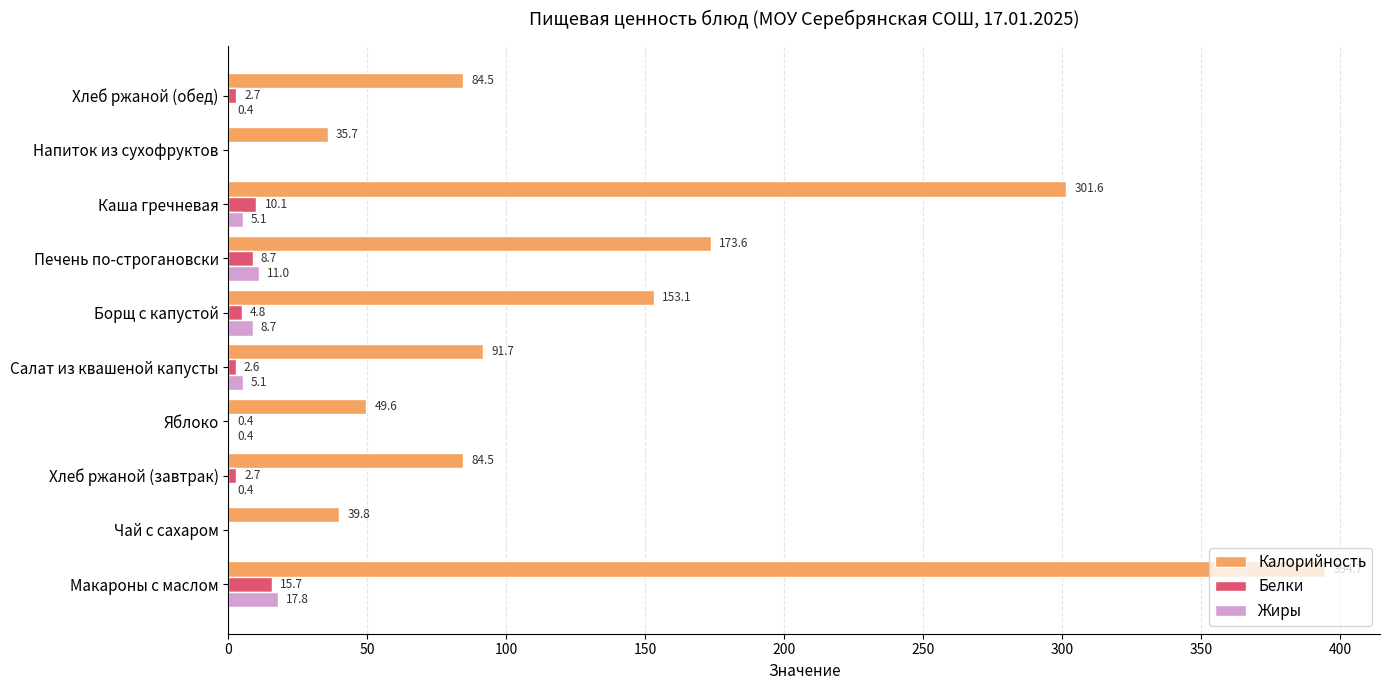

True or false: Жиры has a value of 0.4 at Хлеб ржаной (обед).

True